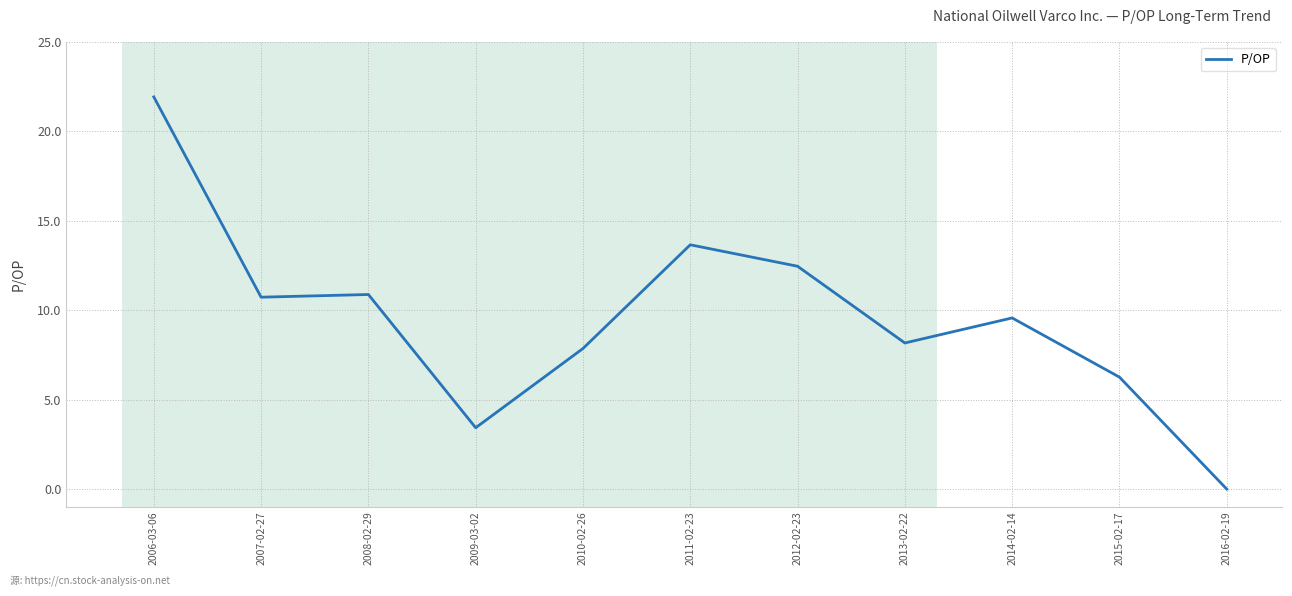

What is the difference between the values at 2016-02-19 and 2015-02-17?

6.3